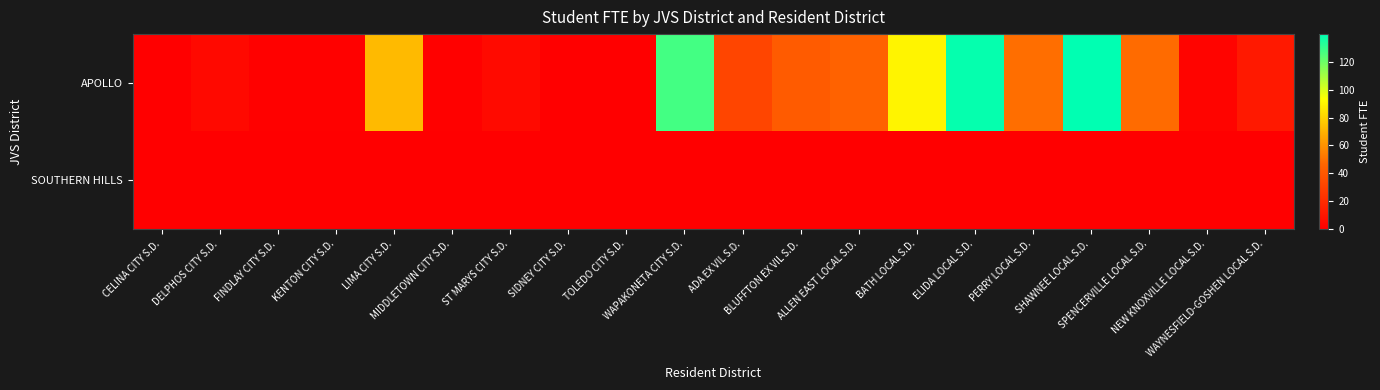

Which series has the largest total across all categories?

APOLLO